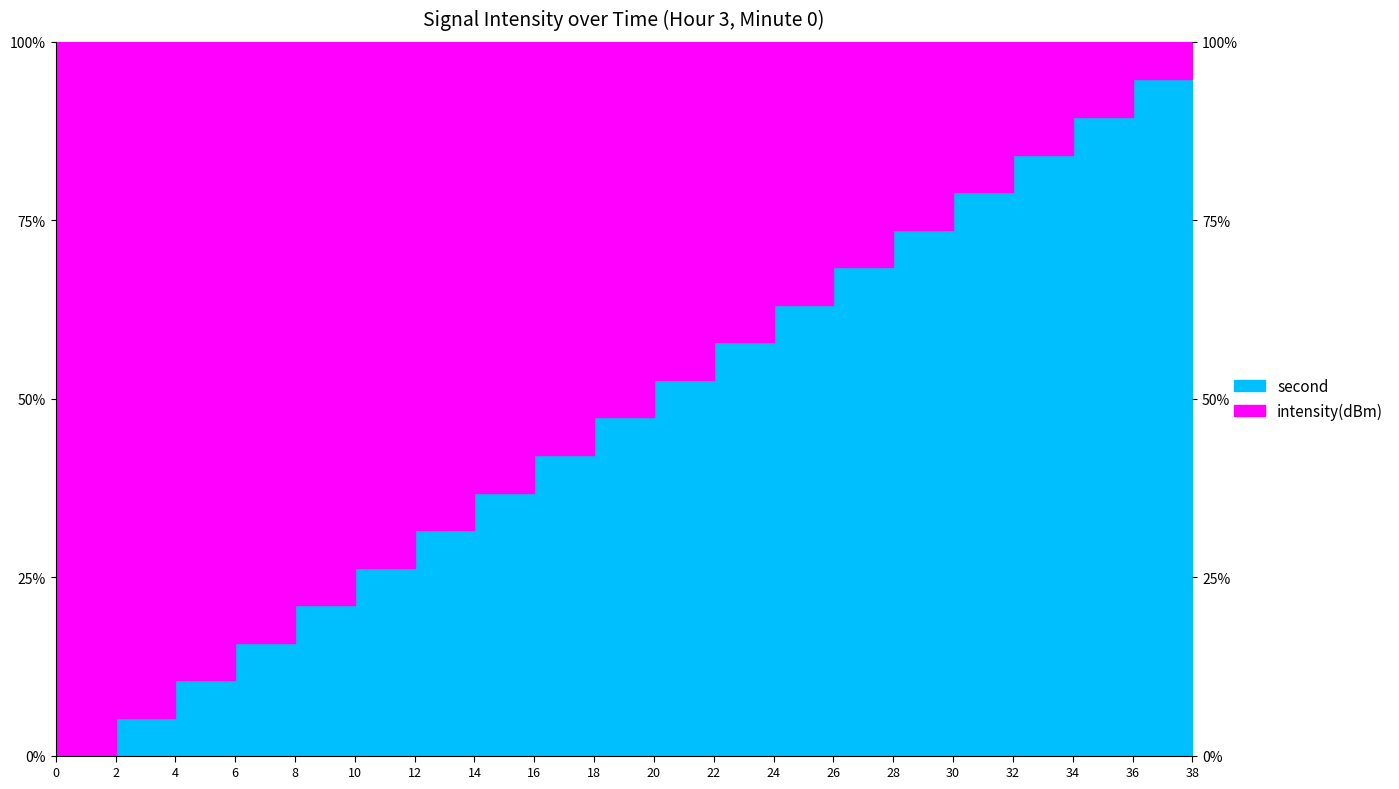

True or false: there are more than 2 points higher than both neighbors.

False